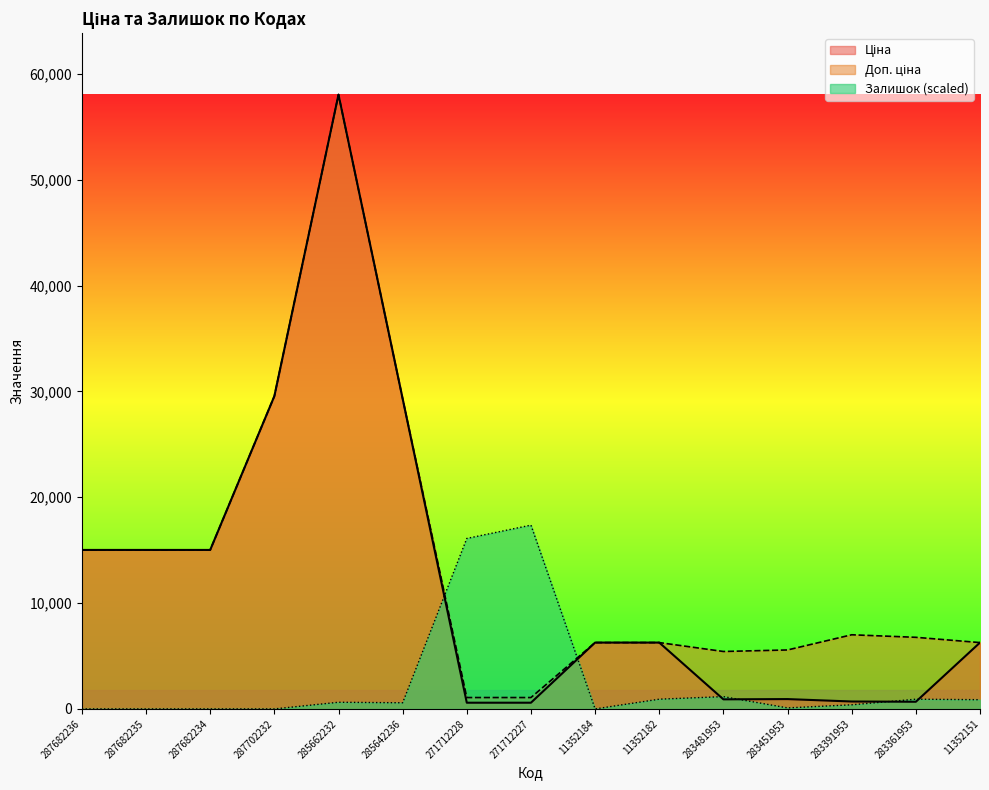

Which series has the largest range (max minus min)?

Ціна